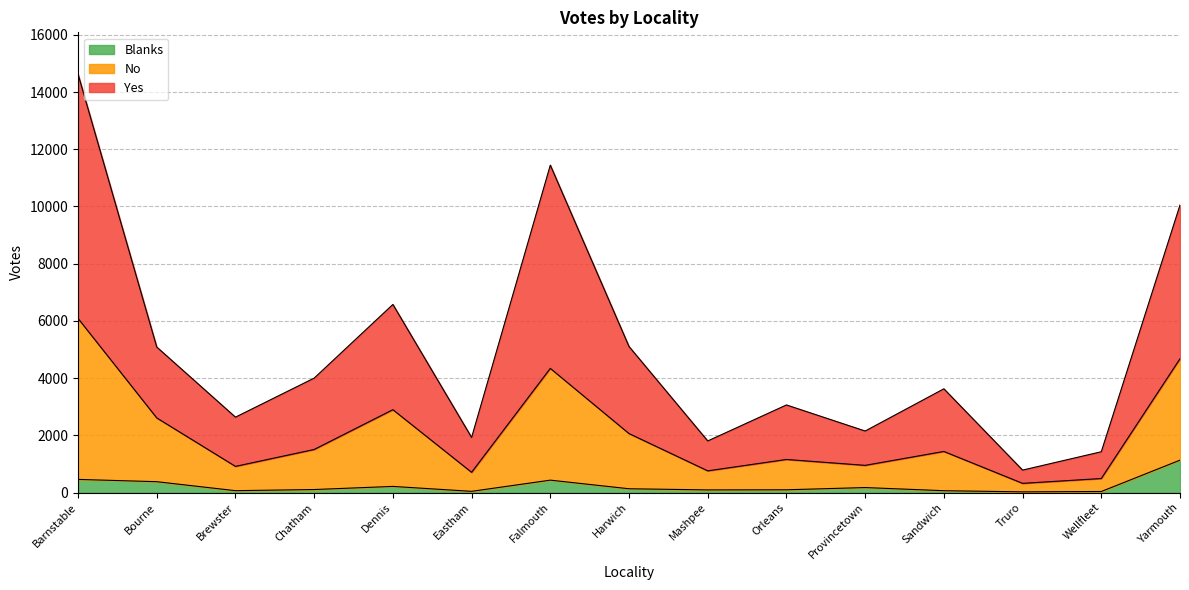

Count the number of categories in the chart.

15